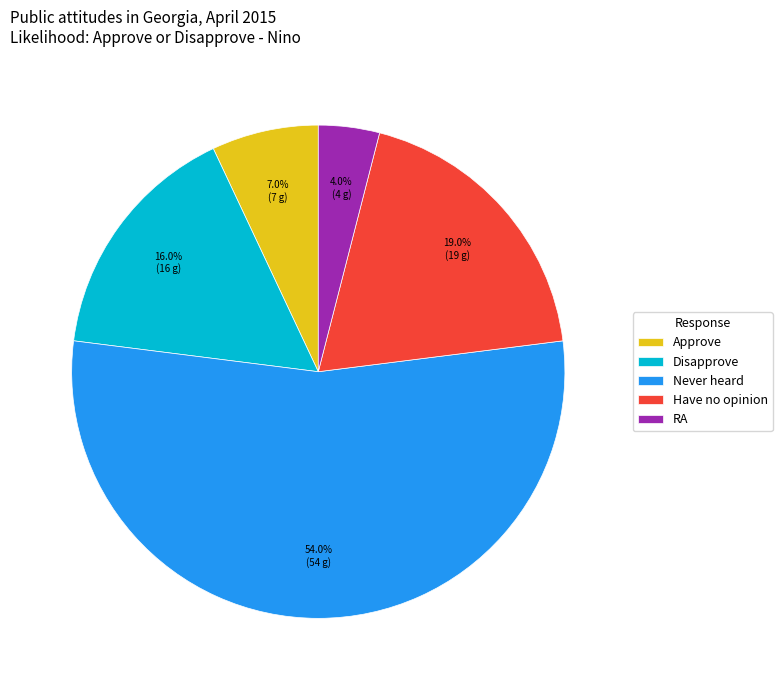

What is the ratio of the value at RA to the value at Never heard?

0.1